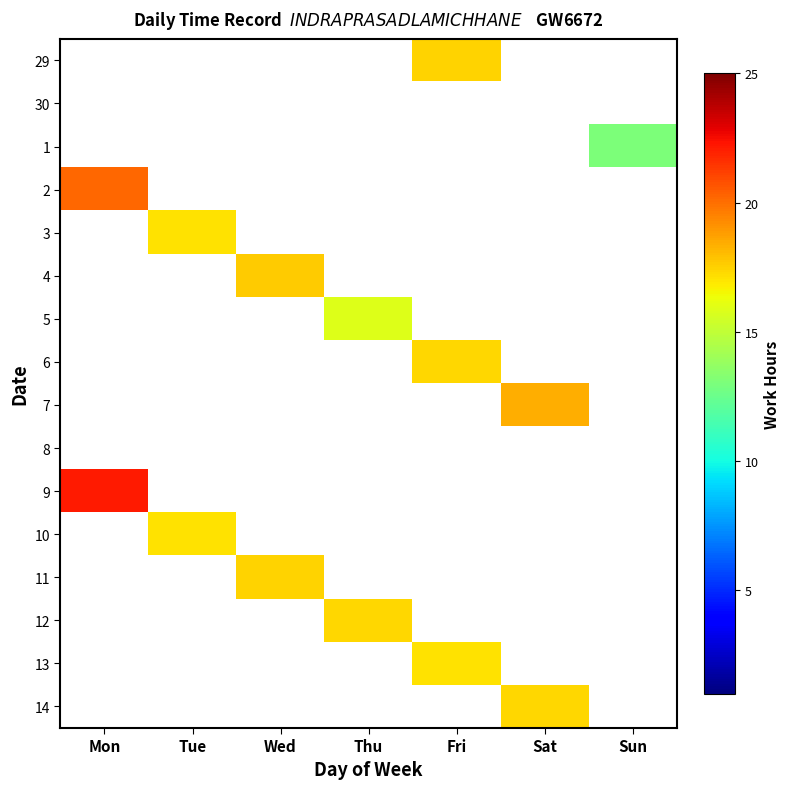

Is it true that 29 equals 26.8 at Fri?

False